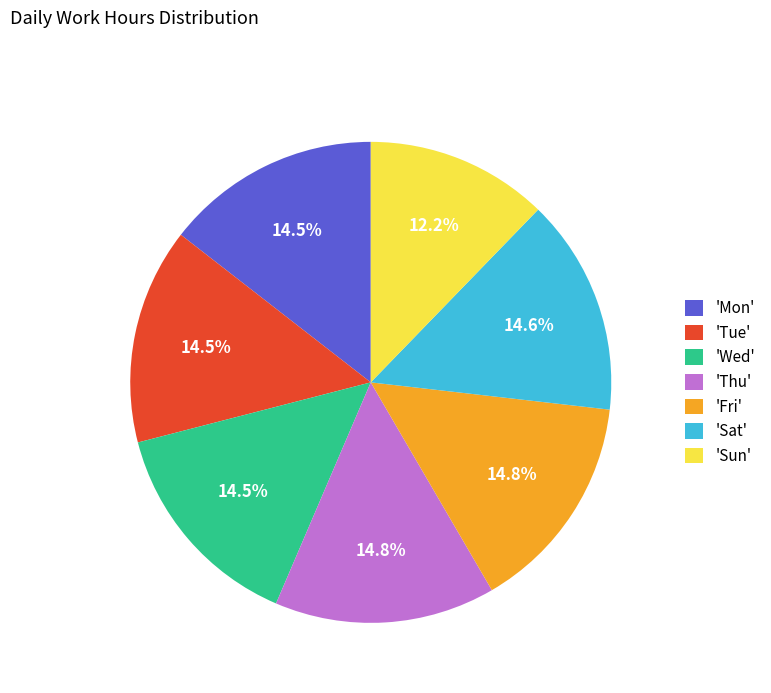

Approximately how many times larger is the value at 'Mon' compared to 'Wed'?

1.0